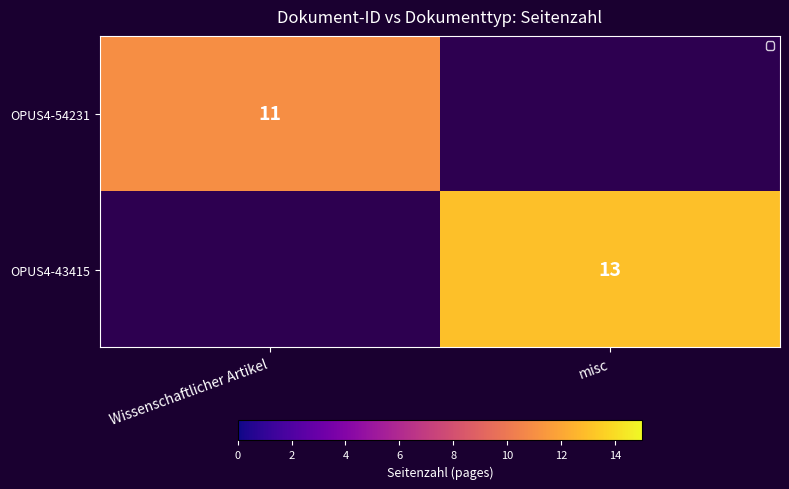

True or false: OPUS4-54231 has a value of 11 at Wissenschaftlicher Artikel.

True